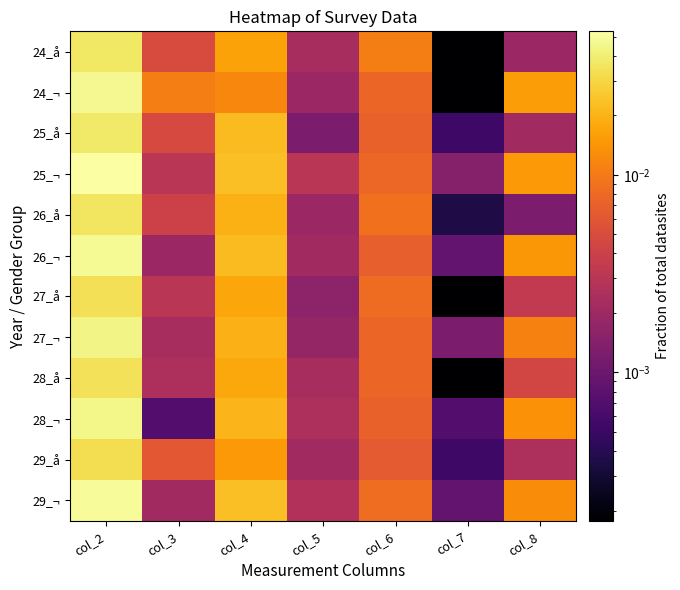

At which category is the sum across all series the highest?

col_2